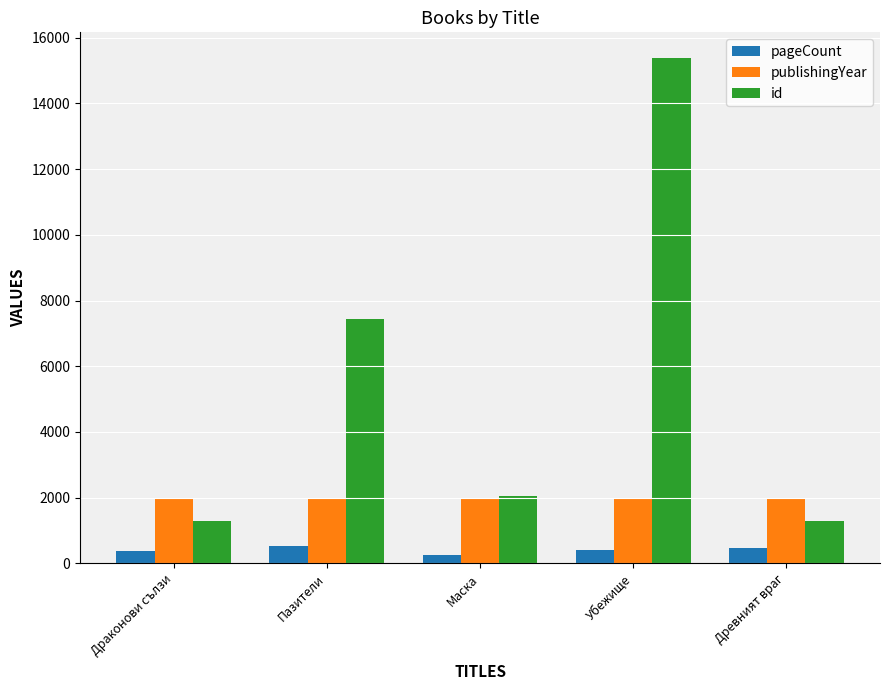

Rank the series by their maximum value, from lowest to highest.

pageCount, publishingYear, id